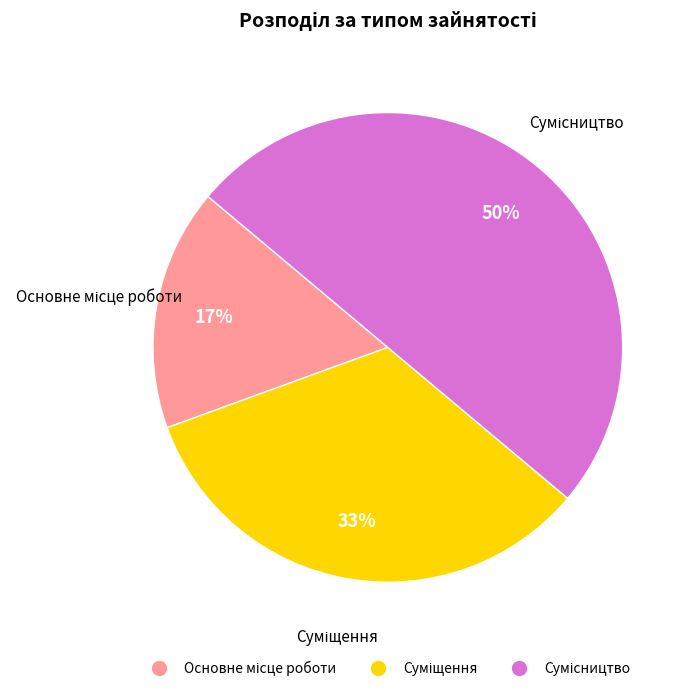

To the nearest percent, what is the difference between the largest and smallest slice percentages?

33%